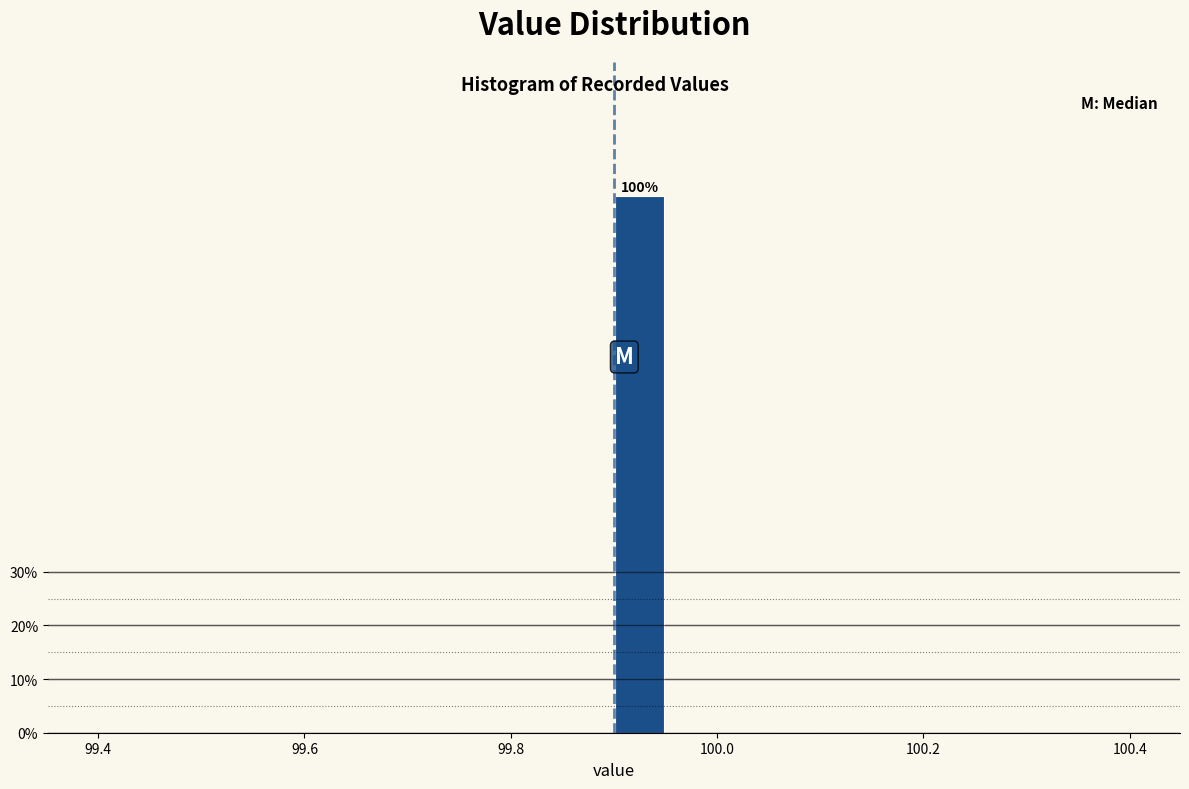

Read against the x-axis, roughly where is the centre of the tallest bar?

99.92